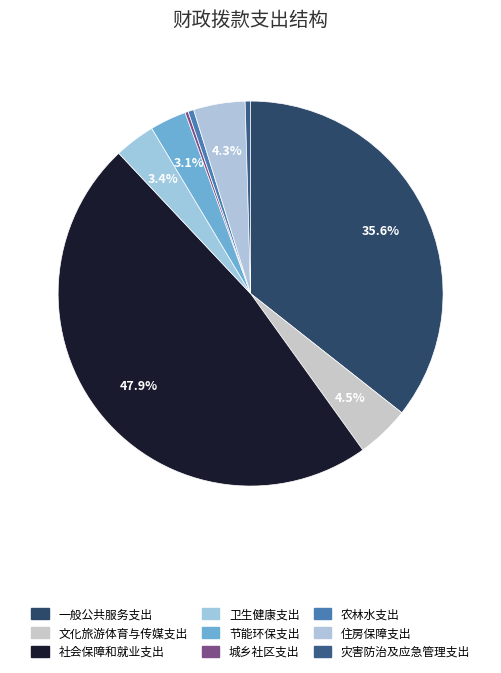

Which slice is the smallest?

城乡社区支出